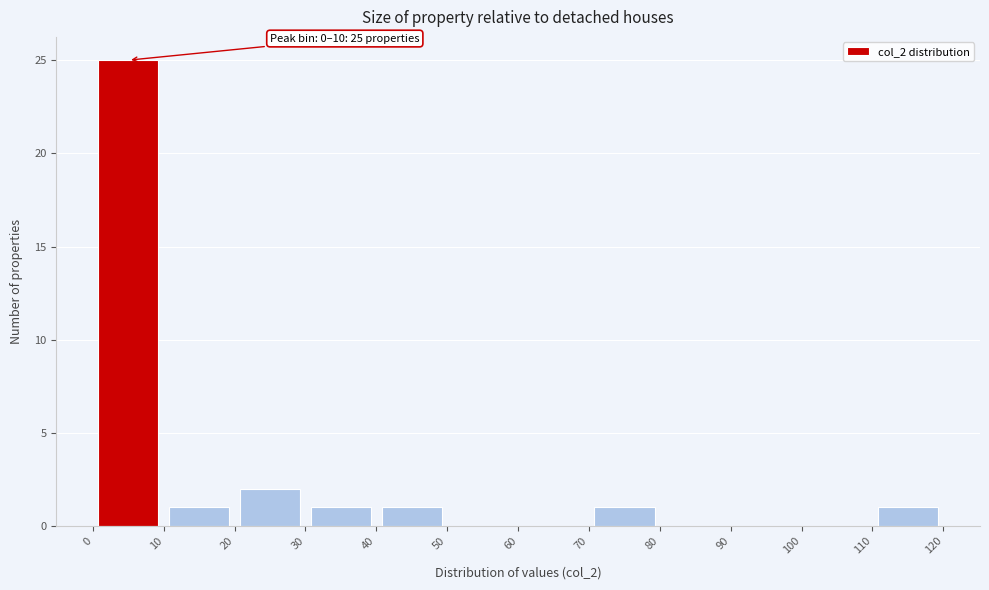

Which range on the x-axis has the tallest bar?

0 to 10